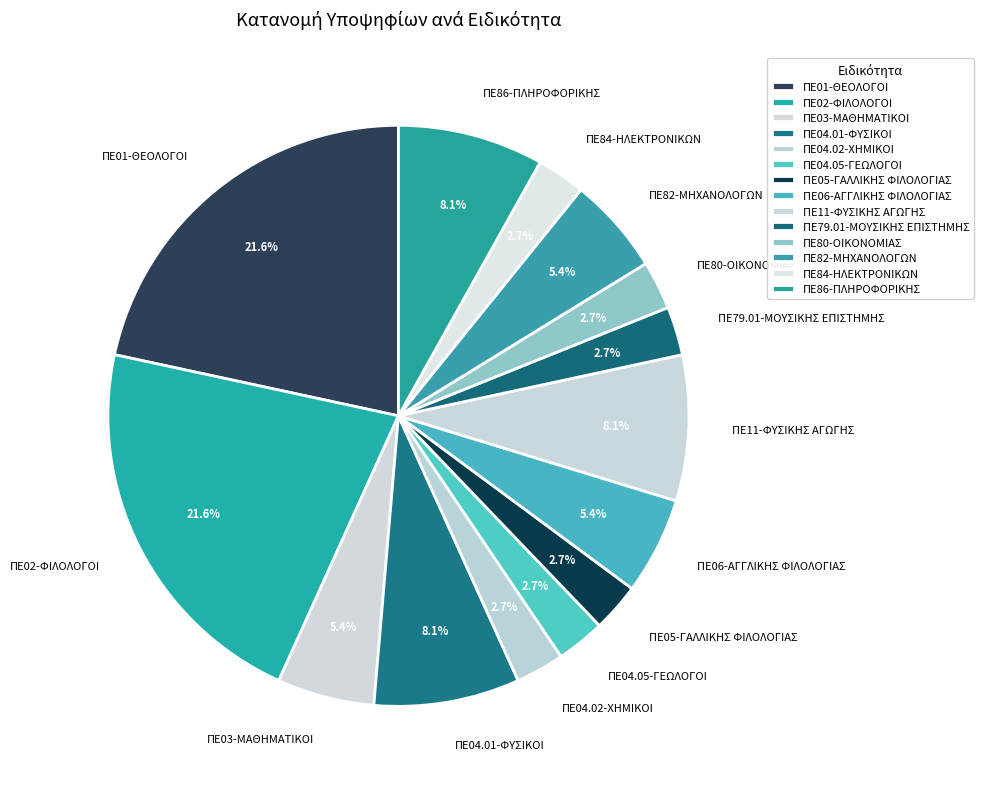

To the nearest percent, what percentage of the pie is ΠΕ05-ΓΑΛΛΙΚΗΣ ΦΙΛΟΛΟΓΙΑΣ?

3%